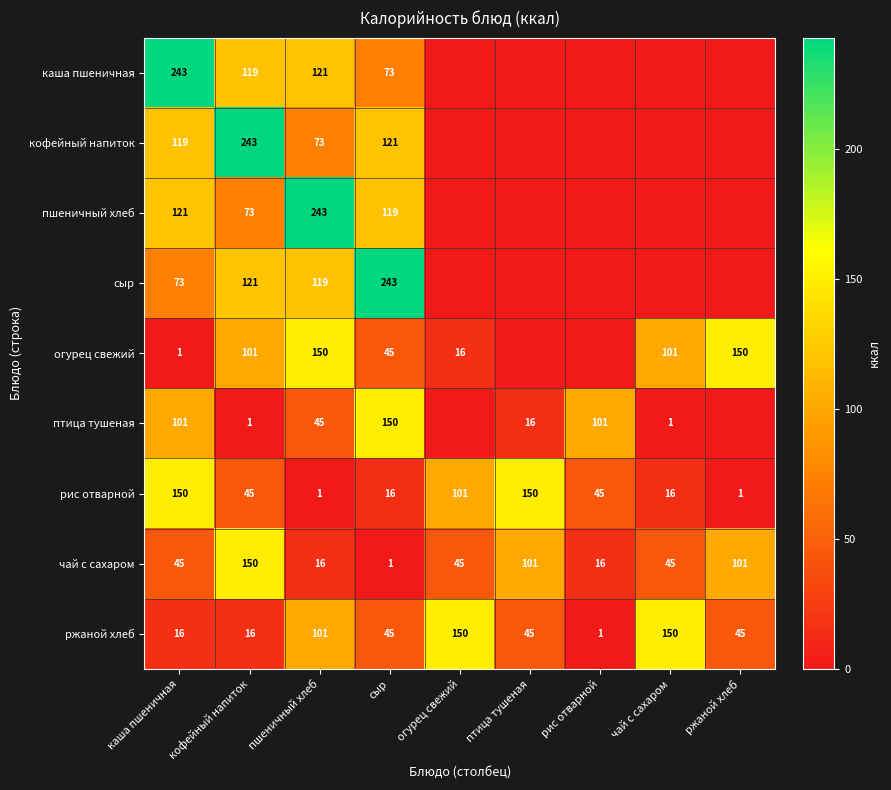

Read the чай с сахаром value at кофейный напиток, to the nearest 50.

150